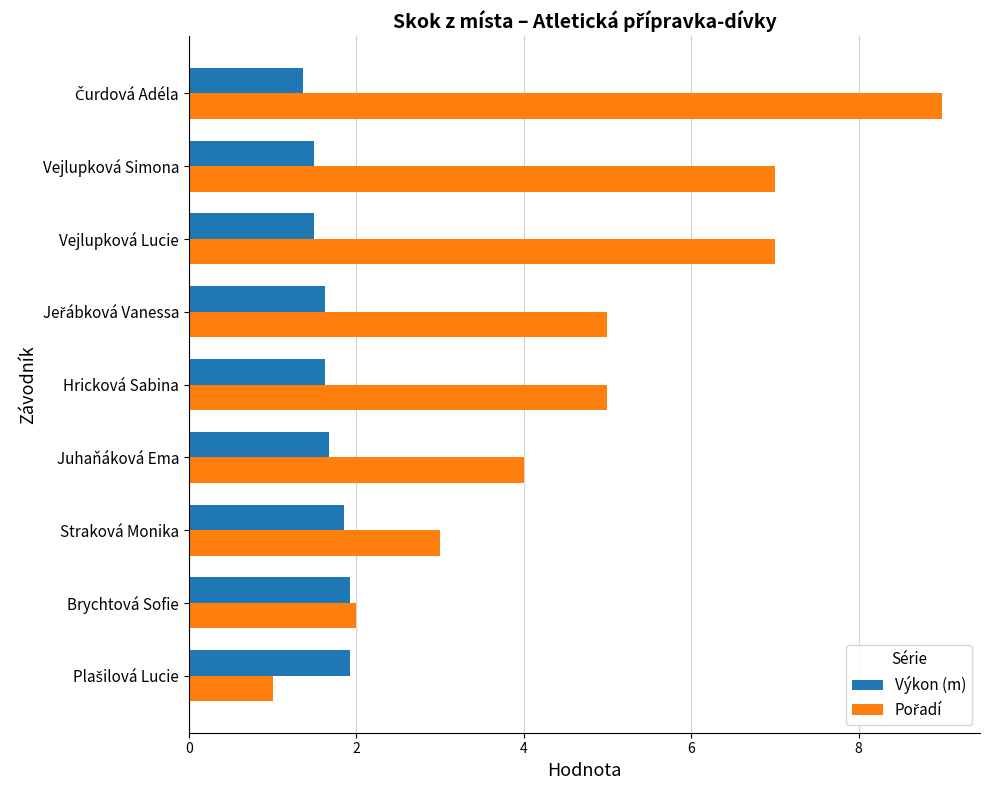

What is the difference between the second highest and second lowest values in the Výkon (m) series?

0.4